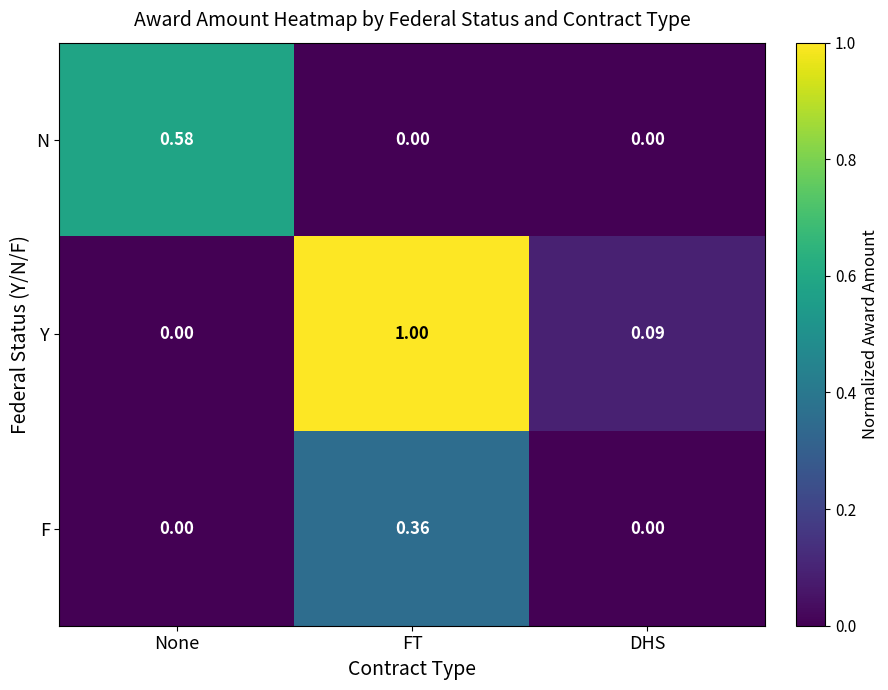

How many values in the N series exceed 0?

1